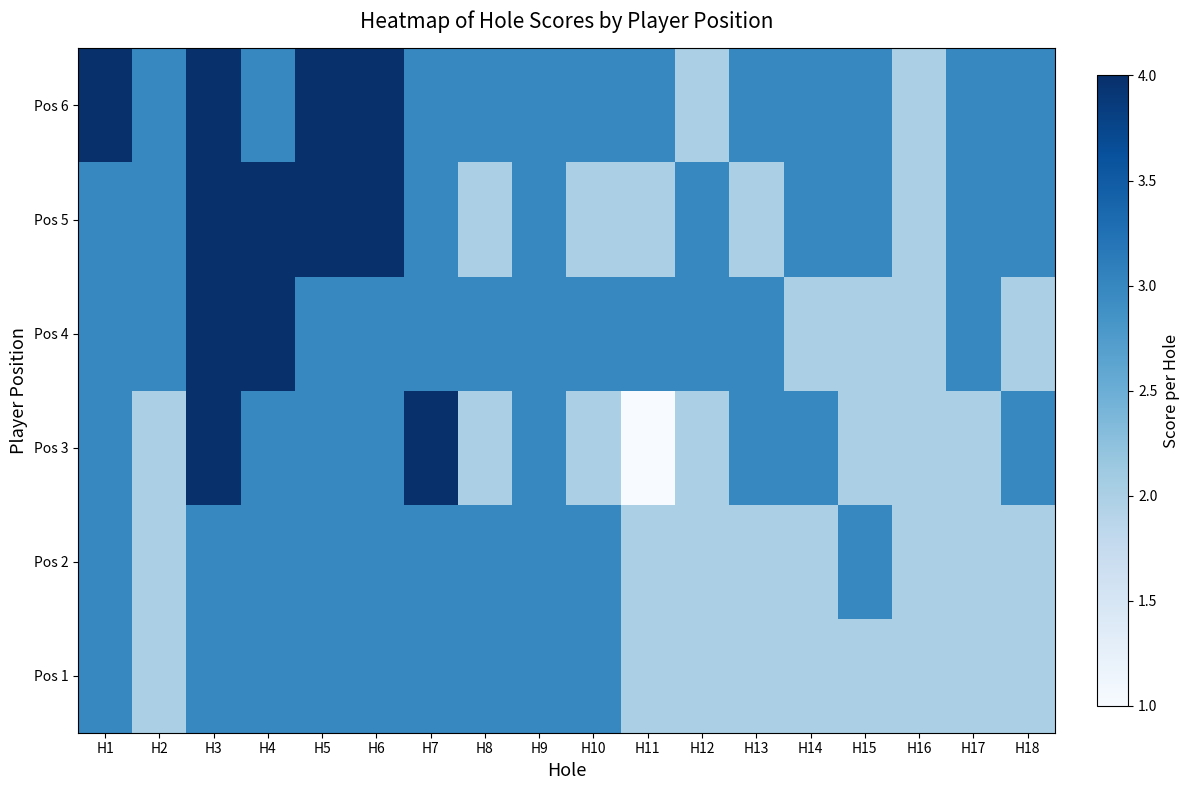

Which has a higher value, H15 or H10?

H10